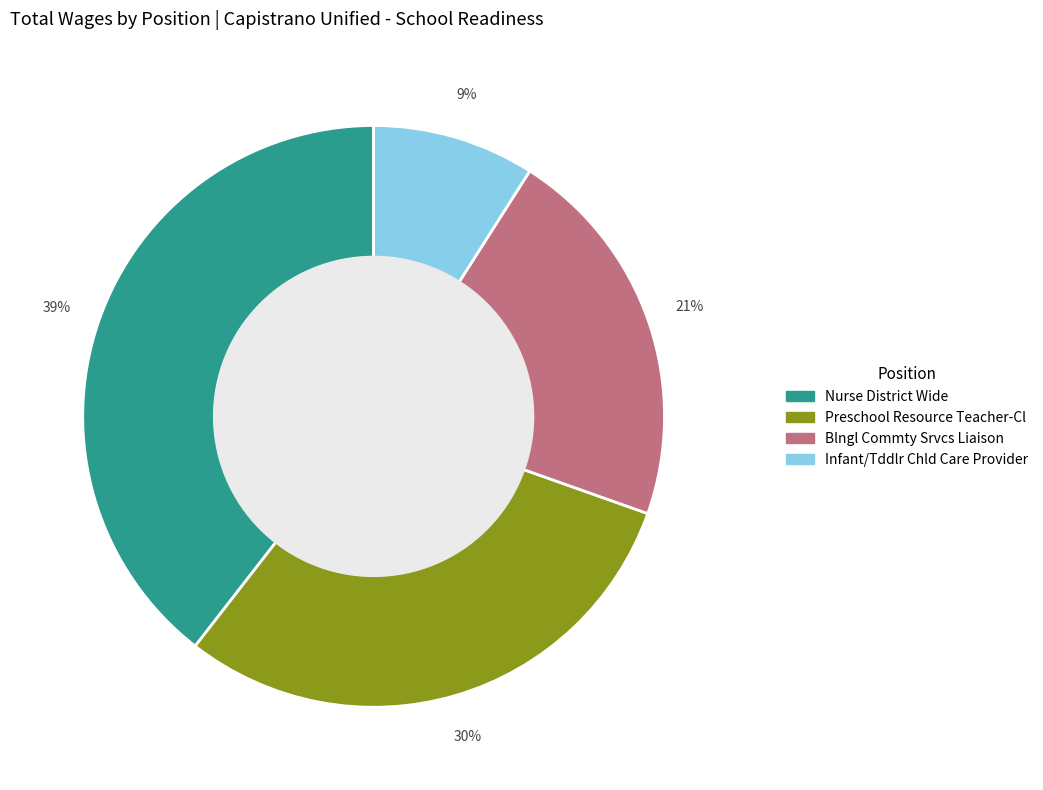

How many segments does this pie chart have?

4